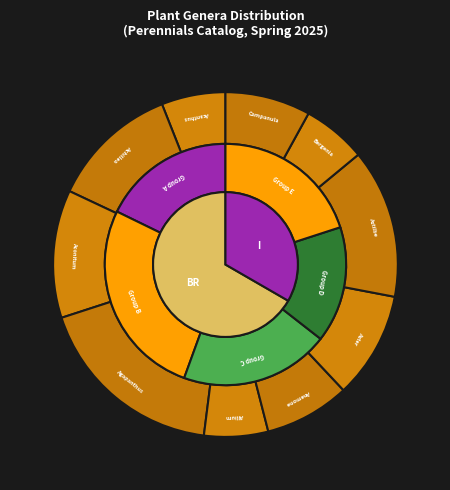

Does any single category account for the majority?

No